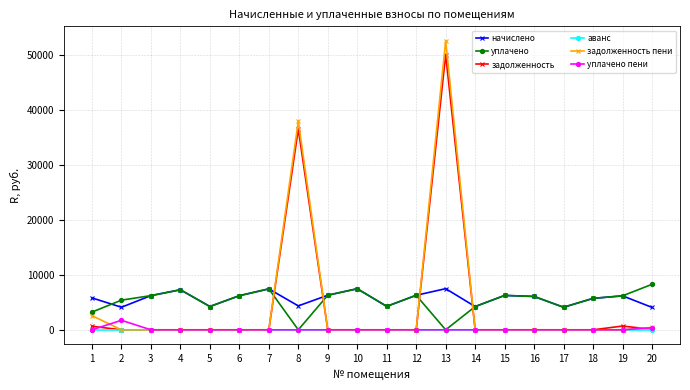

What is the total value across all series at 17?

8197.2